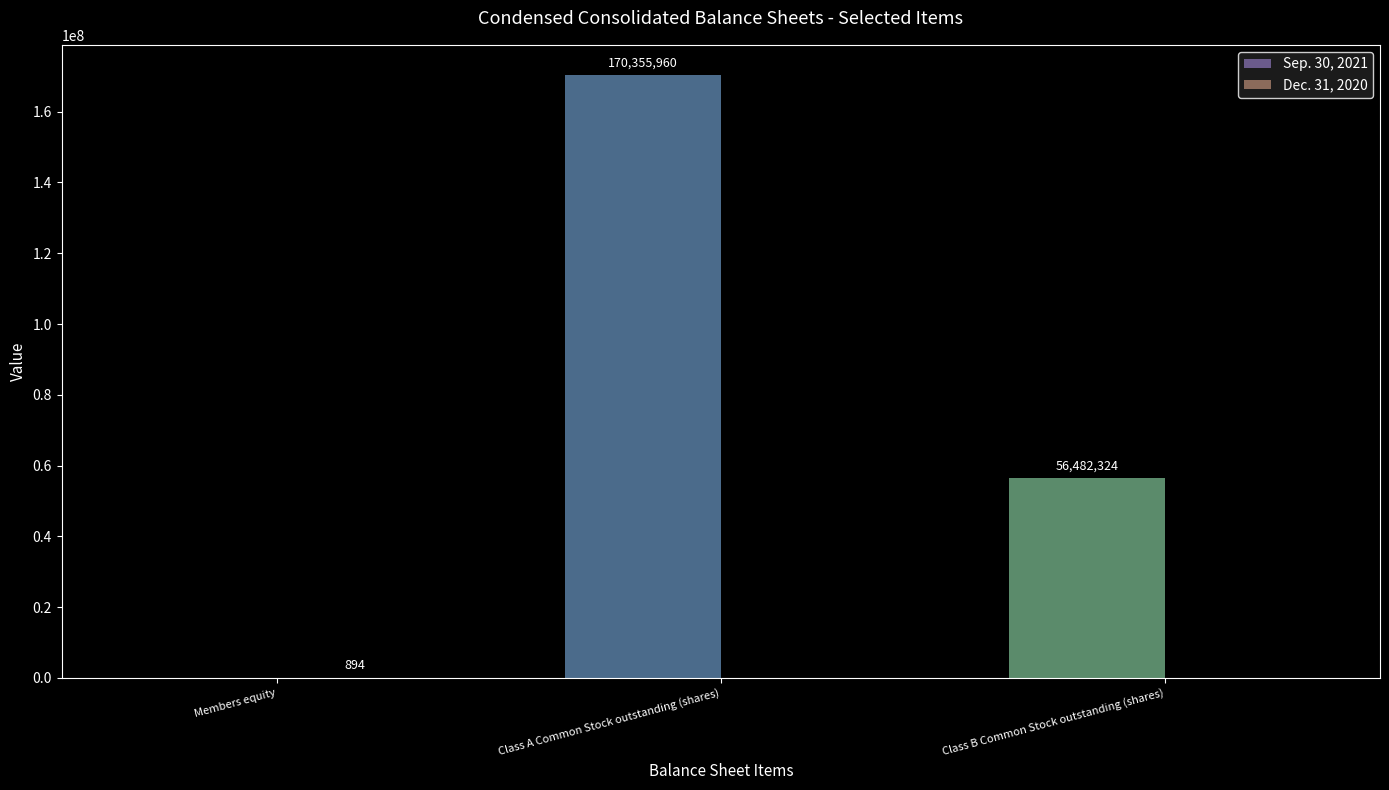

True or false: Sep. 30, 2021 has a value of 170355960 at Class A Common Stock outstanding (shares).

True